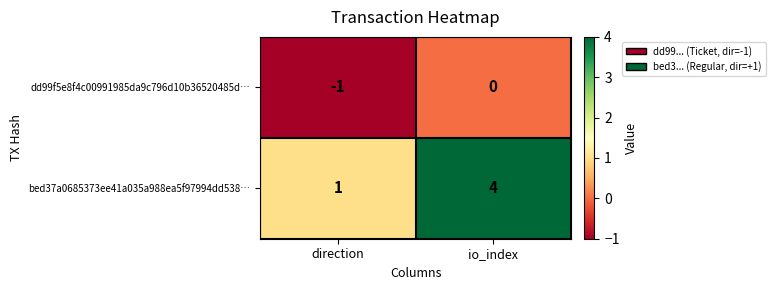

Which series has the largest range (max minus min)?

bed37a0685373ee41a035a988ea5f97994dd538…